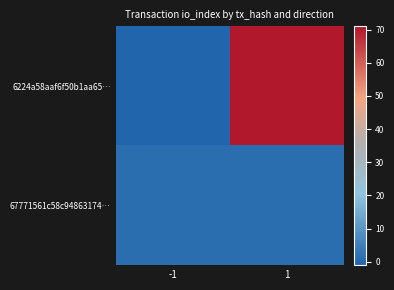

Which series has the largest total across all categories?

6224a58aaf6f50b1aa65…